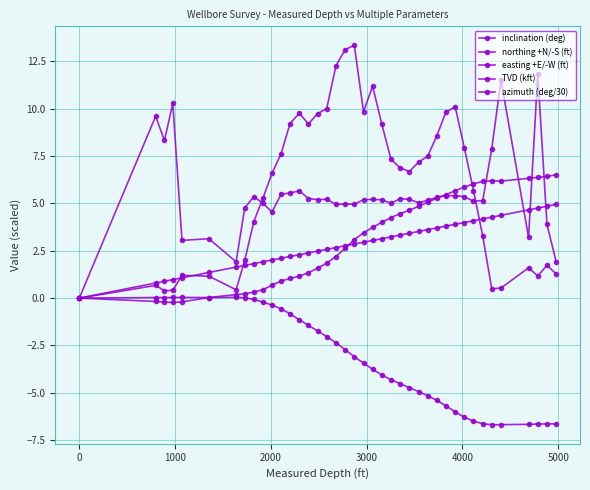

Count the number of categories in the chart.

40